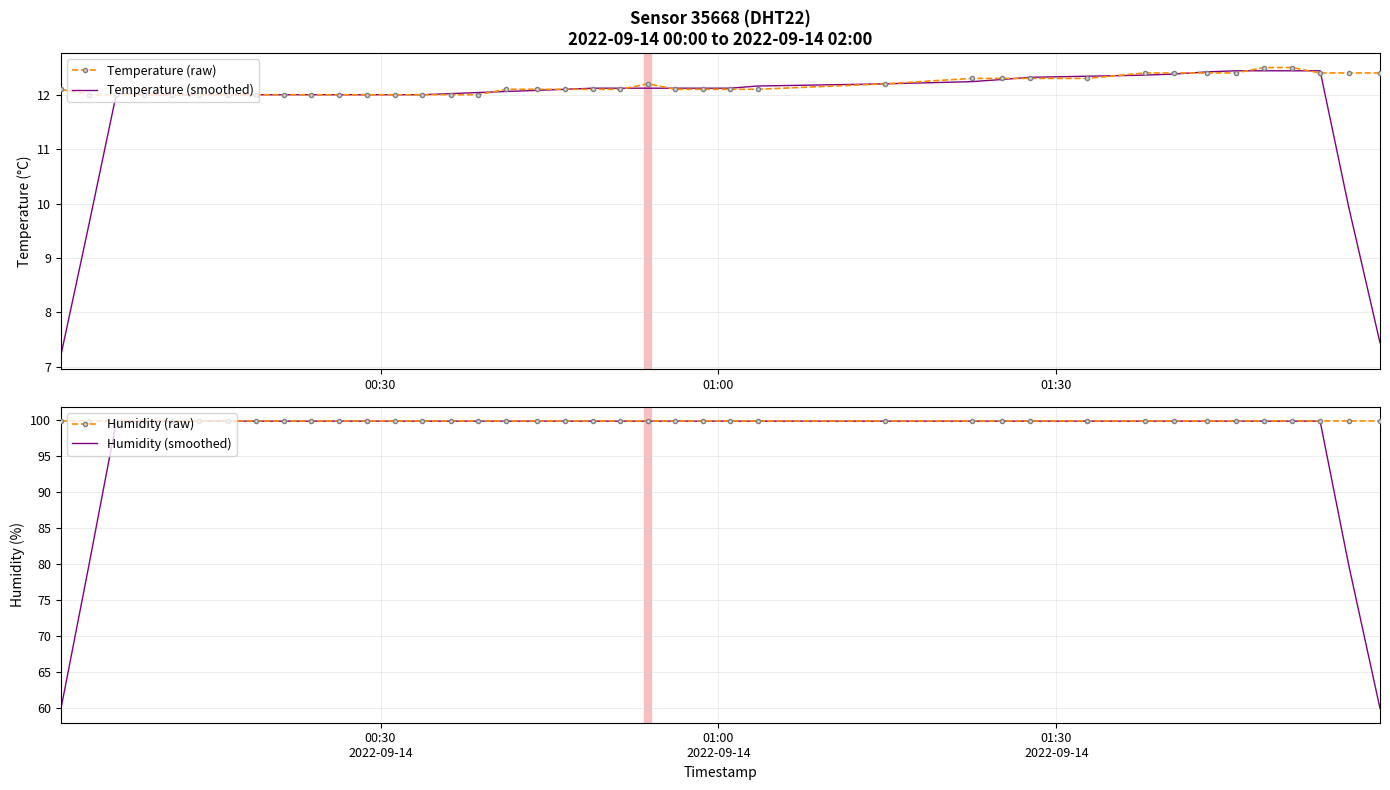

What is the maximum value for Temperature (smoothed)?

12.4